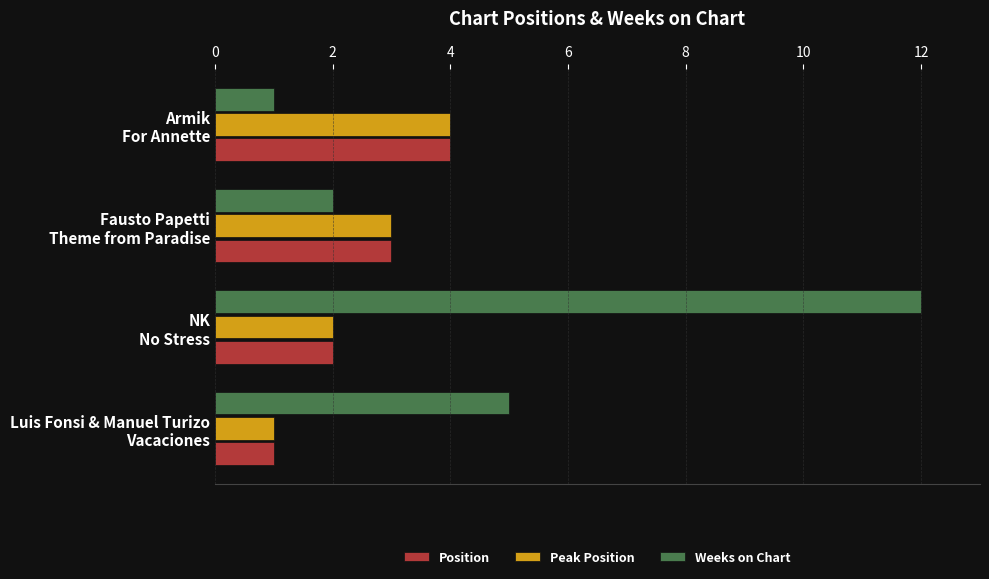

What is the lowest value of the Peak Position series?

1